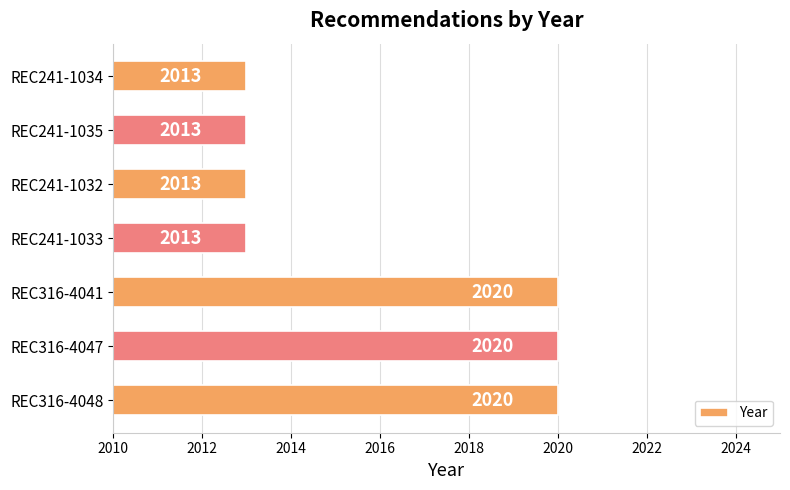

What is the approximate value at REC316-4041?

2020